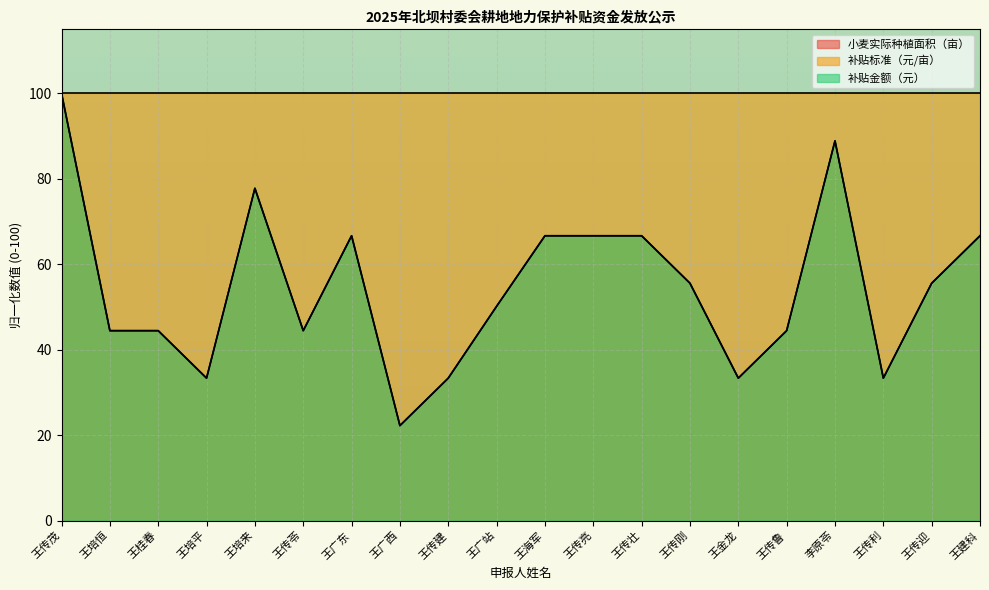

Reading left to right, list all the values displayed in this chart.

小麦实际种植面积（亩）: 100.0	44.4	44.4	33.3	77.8	44.4	66.7	22.2	33.3	50.2	66.7	66.7	66.7	55.6	33.3	44.4	88.9	33.3	55.6	66.7
补贴金额（元）: 100.0	44.4	44.4	33.3	77.8	44.4	66.7	22.2	33.3	50.2	66.7	66.7	66.7	55.6	33.3	44.4	88.9	33.3	55.6	66.7